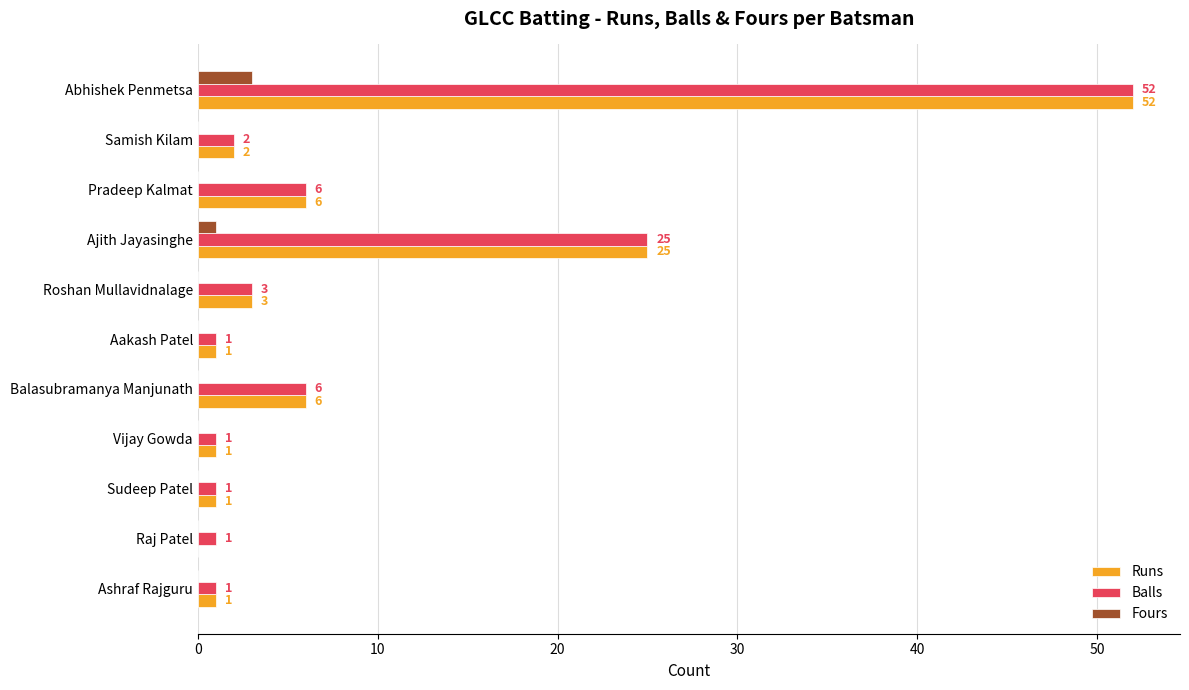

What is the sum of all Runs values?

98